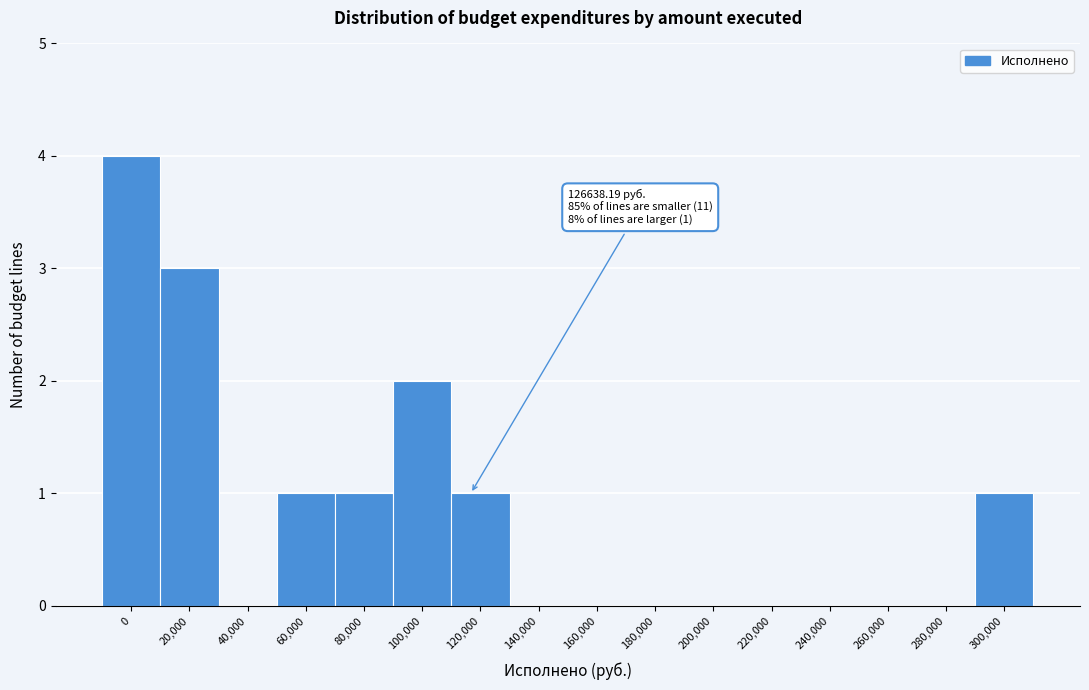

Reading left to right, what are all the values shown in this chart?

0=4	20,000=3	40,000=0	60,000=1	80,000=1	100,000=2	120,000=1	140,000=0	160,000=0	180,000=0	200,000=0	220,000=0	240,000=0	260,000=0	280,000=0	300,000=1